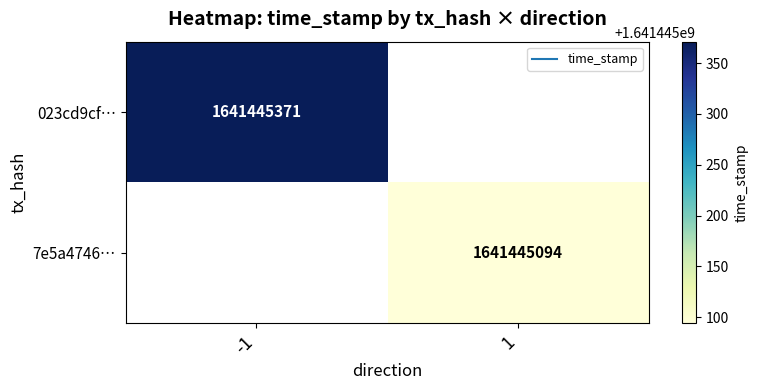

Reading left to right, extract all data points from this chart.

023cd9cf08dc31f3789f52554b5b2025bdfdf43: -1	1641445371
7e5a474647fe7100cbaee10b466df90fcd2ea2c: 1	1641445094